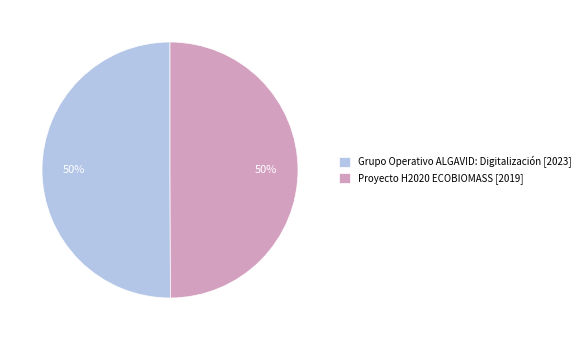

To the nearest percent, what portion does Grupo Operativo ALGAVID: Digitalización represent?

50%